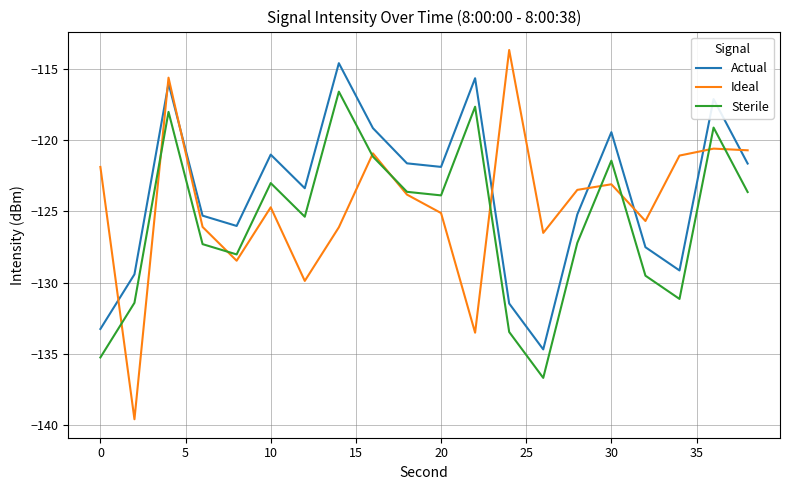

True or false: Sterile and Actual cross at least once.

False